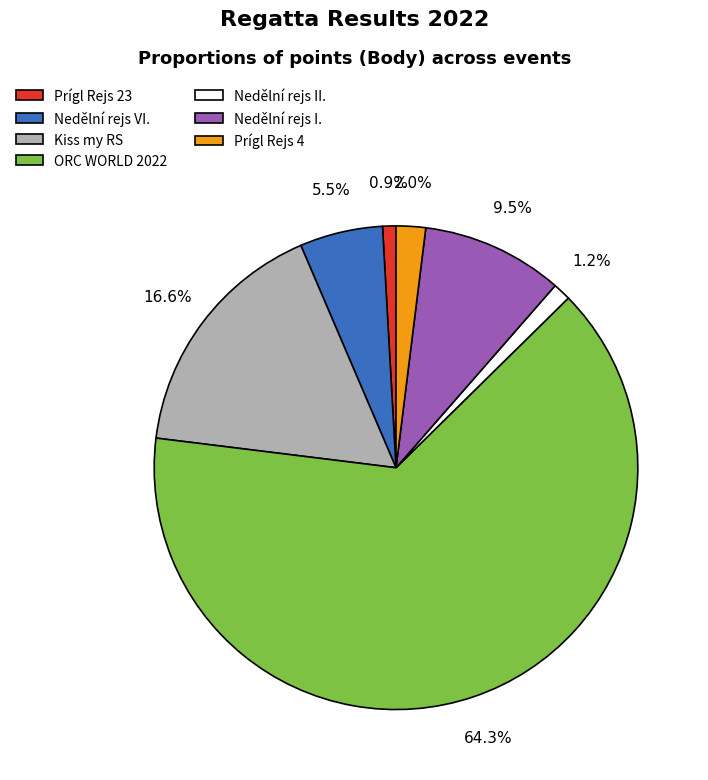

Does any single category account for the majority?

Yes